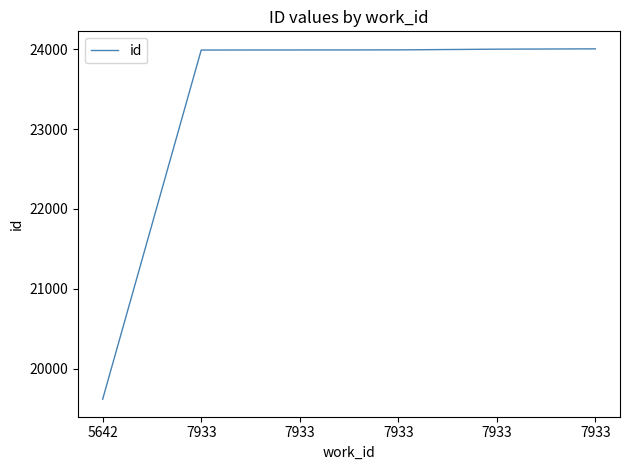

How many lines are shown in the chart?

1